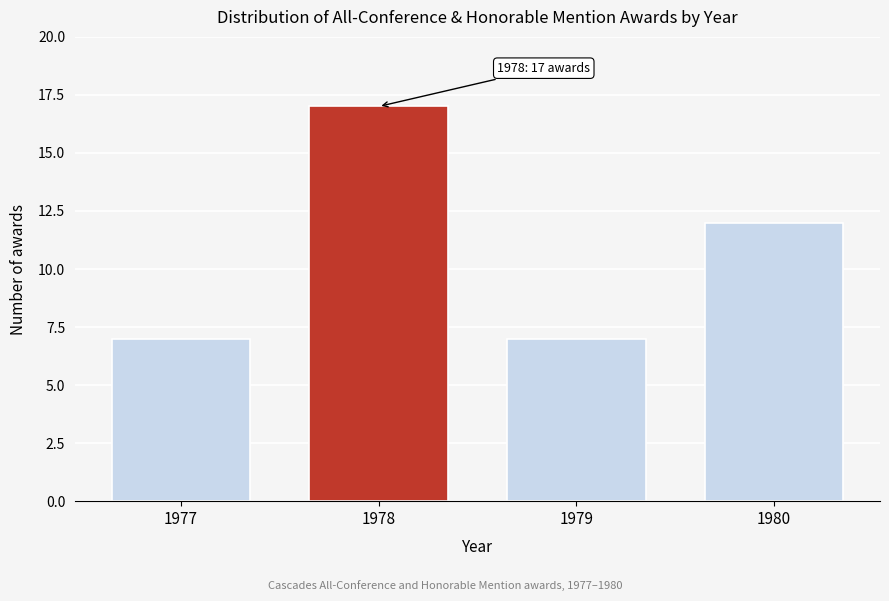

Reading right to left, extract all data points from this chart.

1980=12	1979=7	1978=17	1977=7